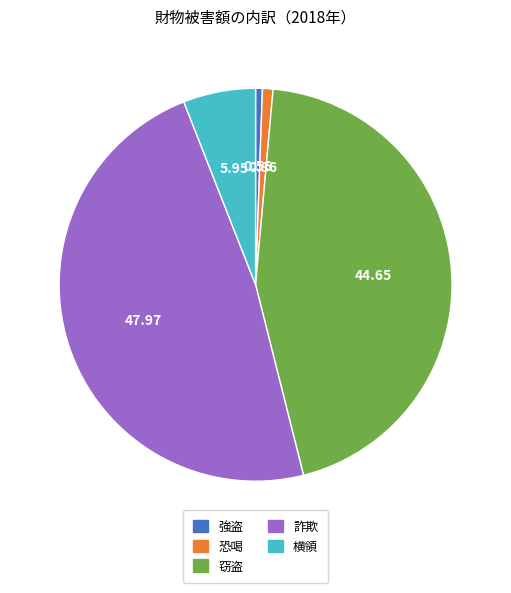

Count the number of slices in the pie.

5